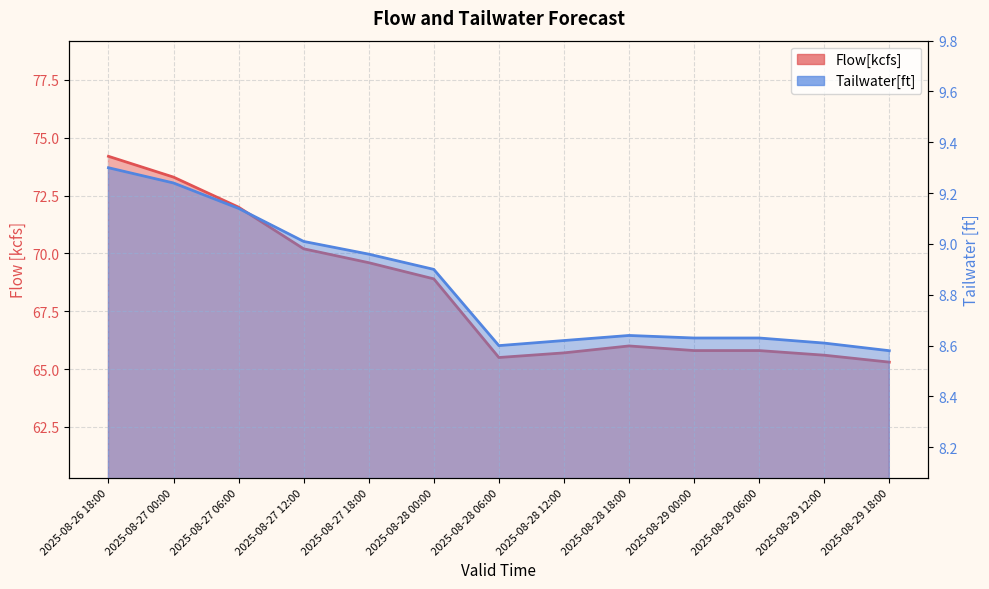

True or false: Tailwater[ft] has more than 2 interior local peaks.

False